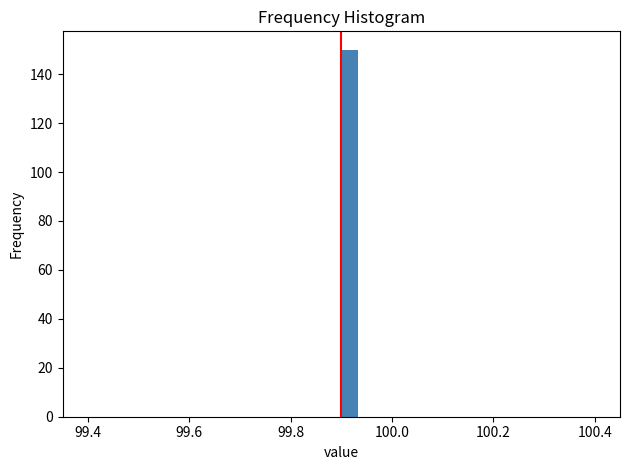

Around what value on the x-axis is the tallest bar? Give the approximate position of its centre, as read against the axis.

99.92